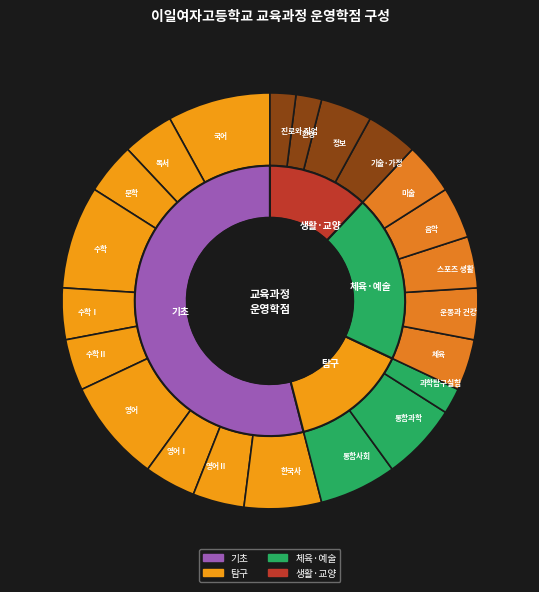

To the nearest percent, what percentage of the pie is 스포츠 생활?

4%